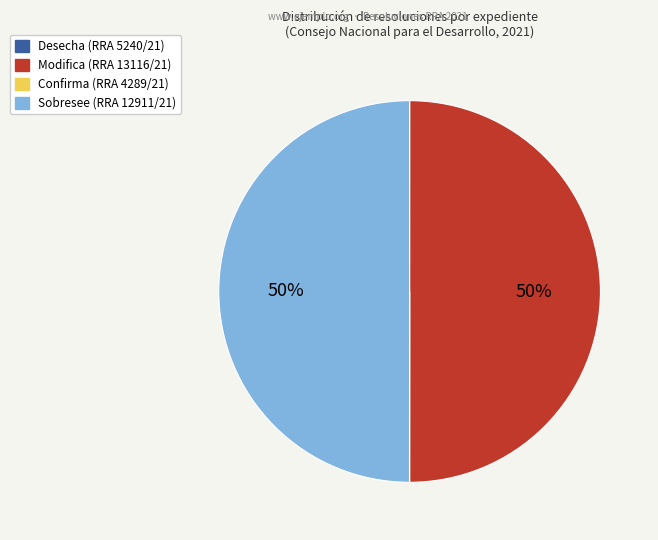

To the nearest percent, what is the average slice percentage?

25%